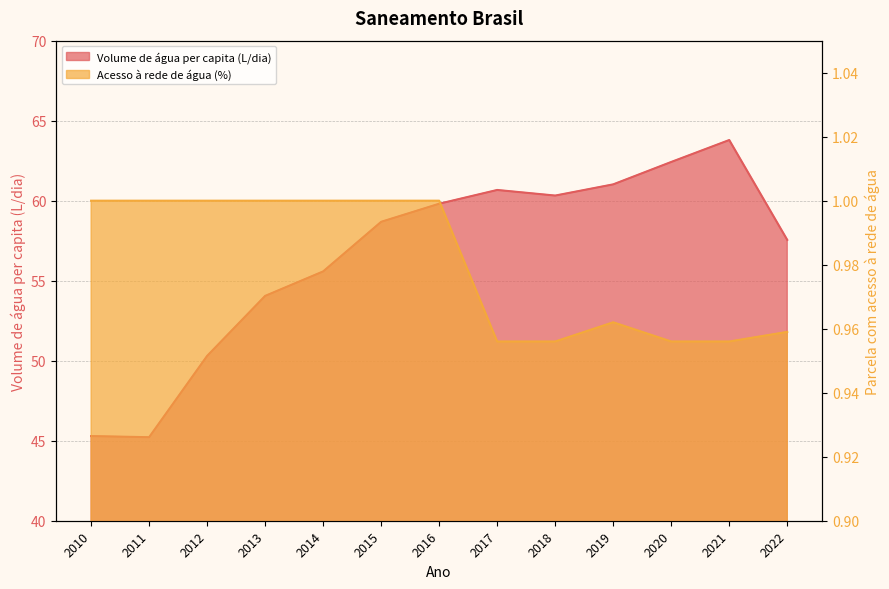

Rank the categories by Volume de água consumida per capita (L/dia) value from lowest to highest.

2011, 2010, 2012, 2013, 2014, 2022, 2015, 2016, 2018, 2017, 2019, 2020, 2021